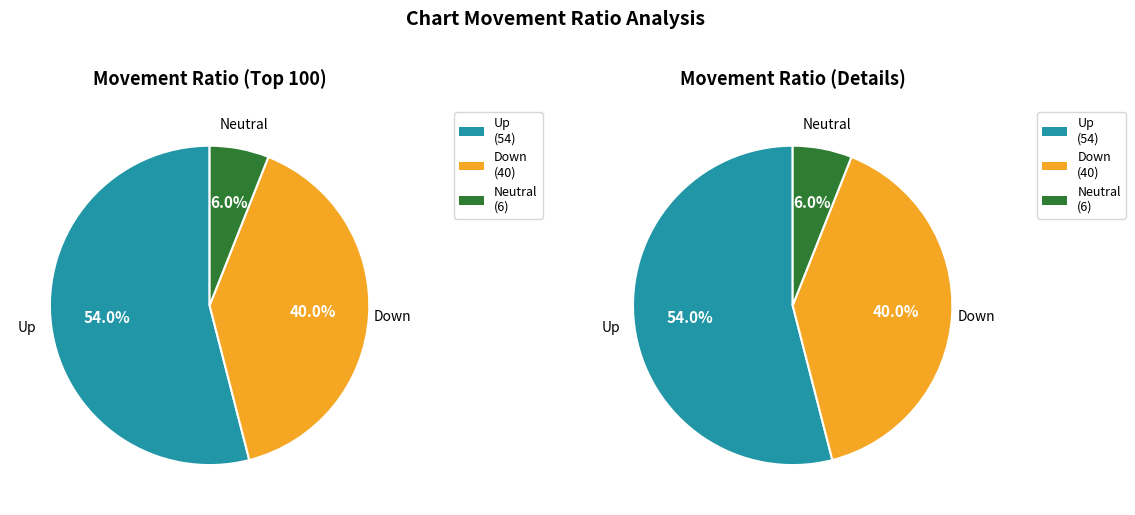

Is there any slice that represents more than half of the pie?

Yes